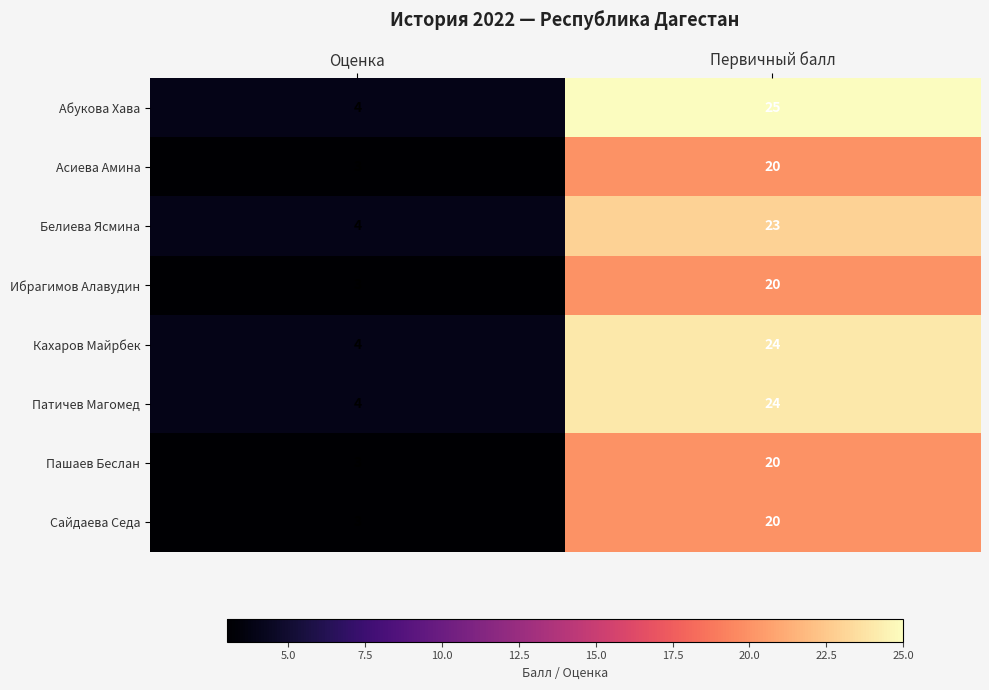

List the labels in order of Белиева Ясмина value, smallest first.

Оценка, Первичный балл